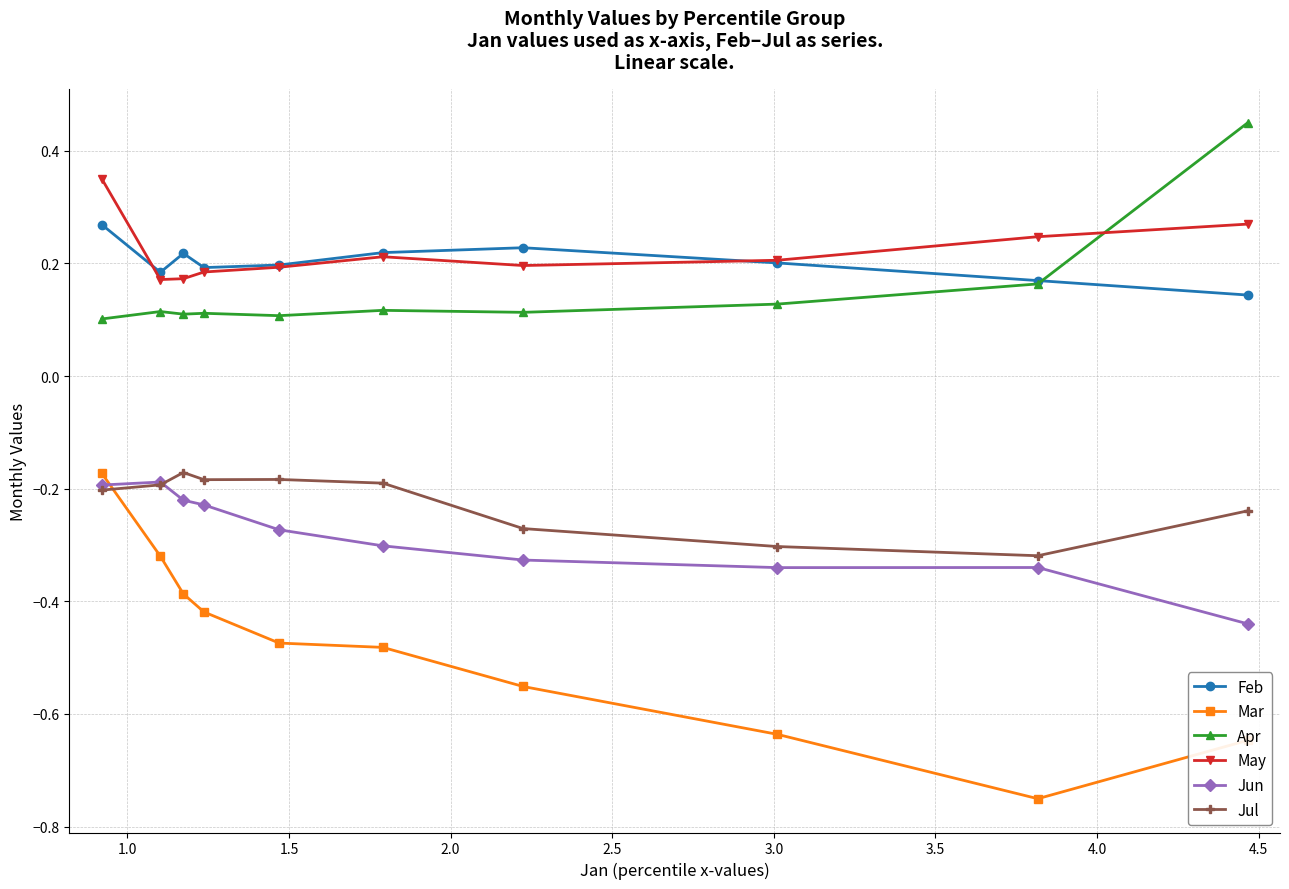

How many Apr values are between 0 and 1?

10